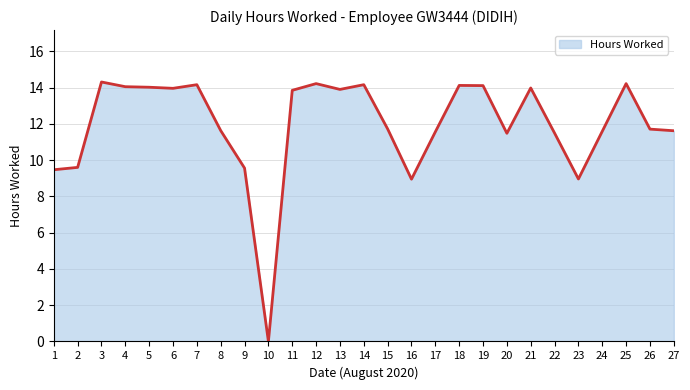

Which has a higher value, 22 or 25?

25